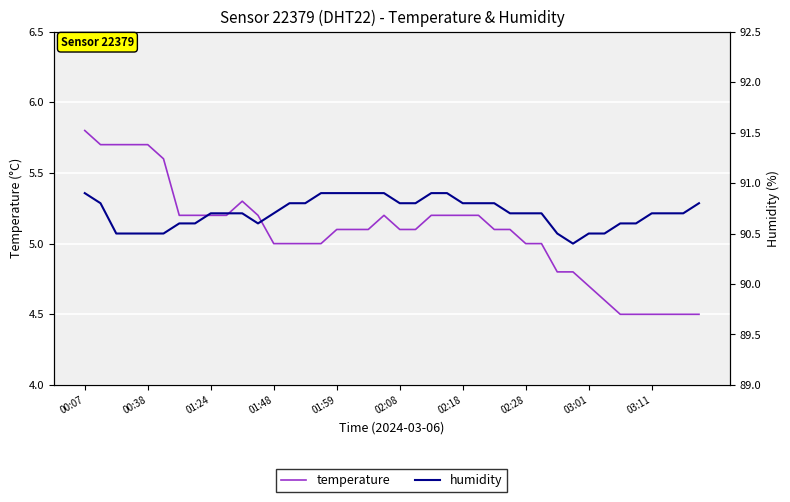

True or false: humidity has a value of 151.4 at 23.

False